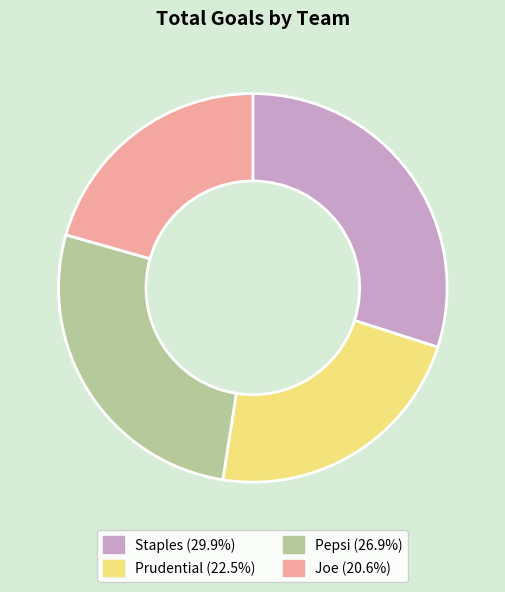

What is the ratio of the value at Pepsi (26.9%) to the value at Prudential (22.5%)?

1.2